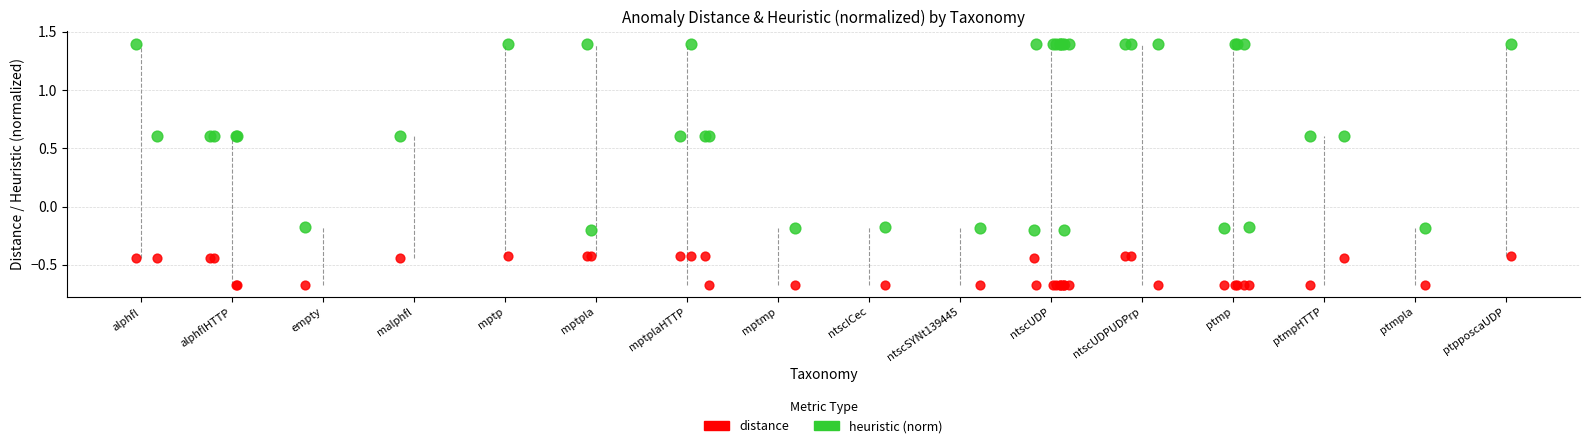

Which series reaches the maximum Y coordinate?

heuristic (norm)